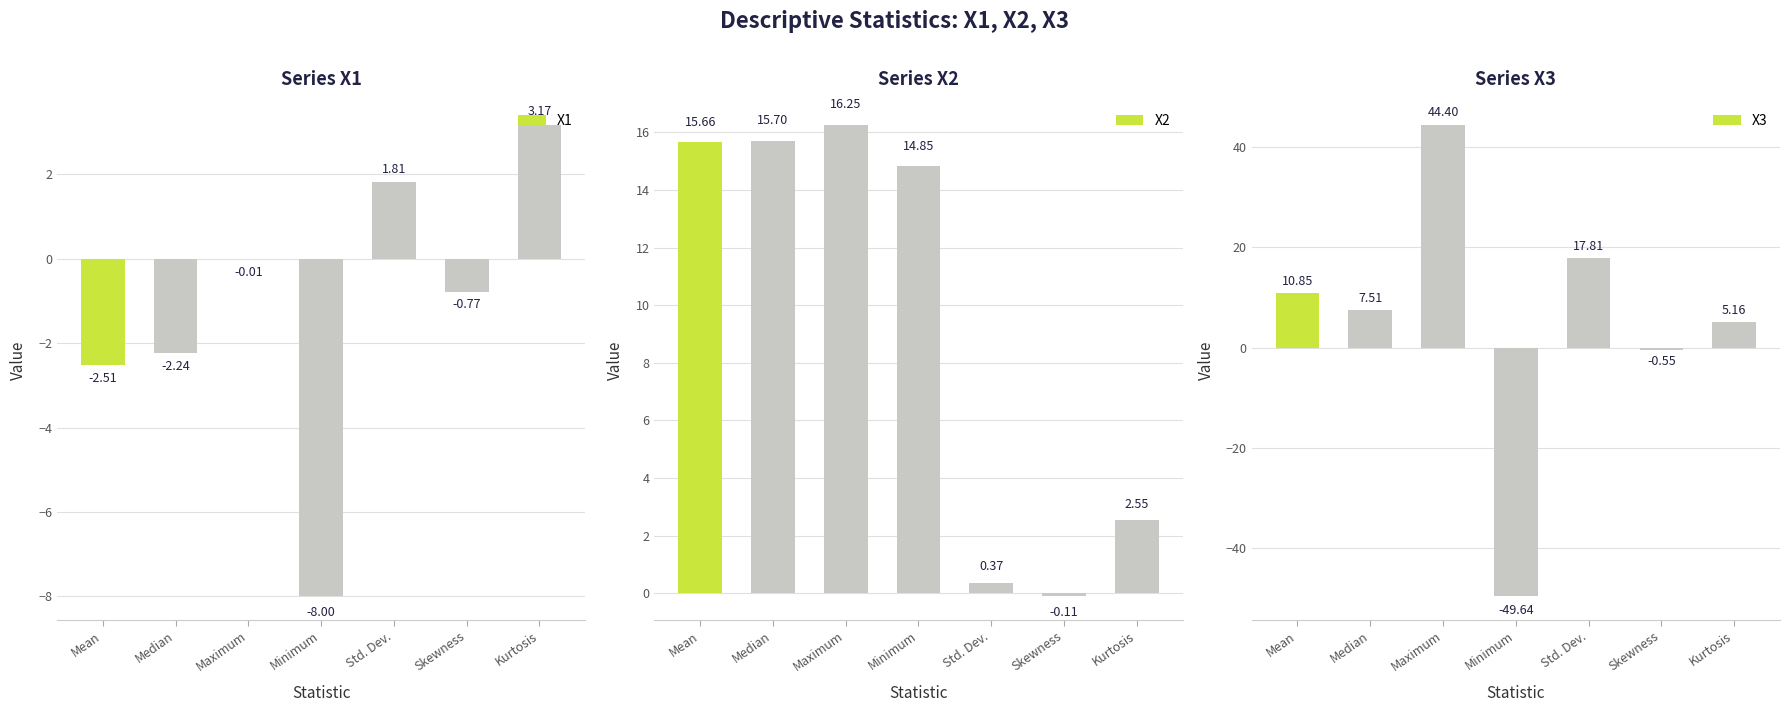

At how many categories does at least one series exceed -41?

7